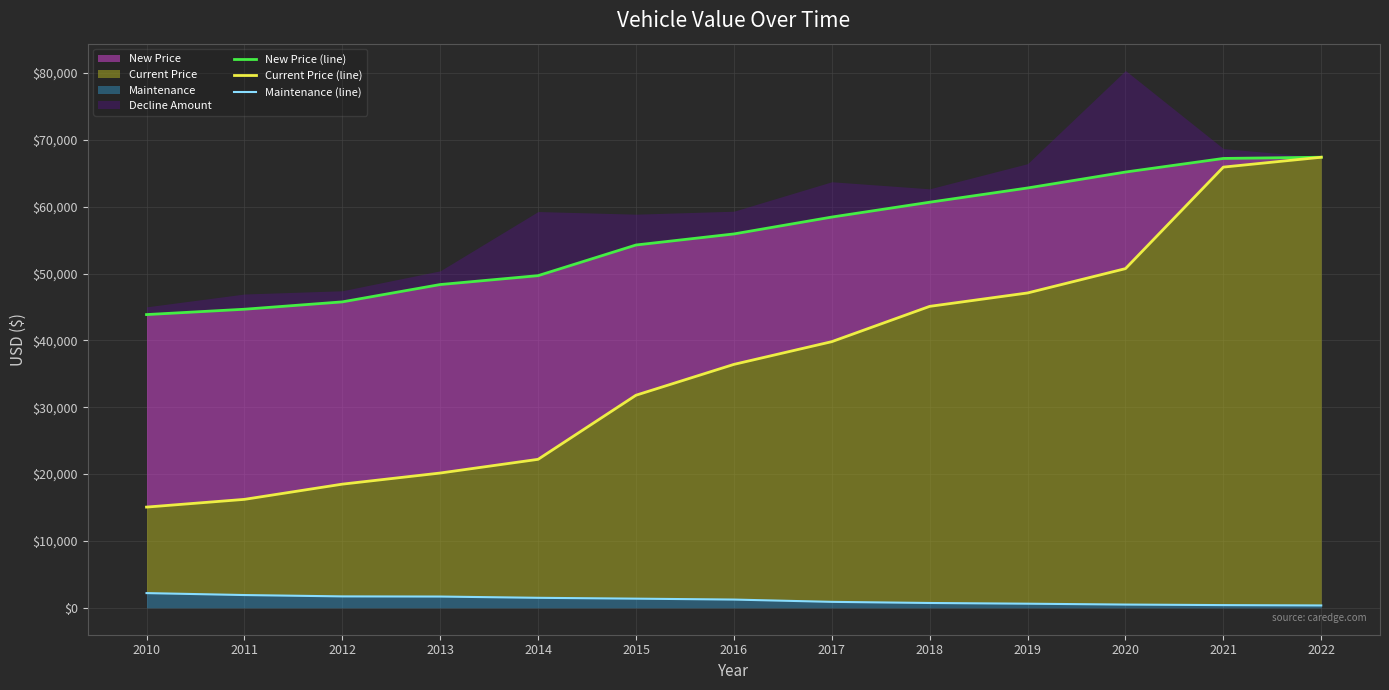

What is the value of the Maintenance (line) point at the 2nd from the left?

1916